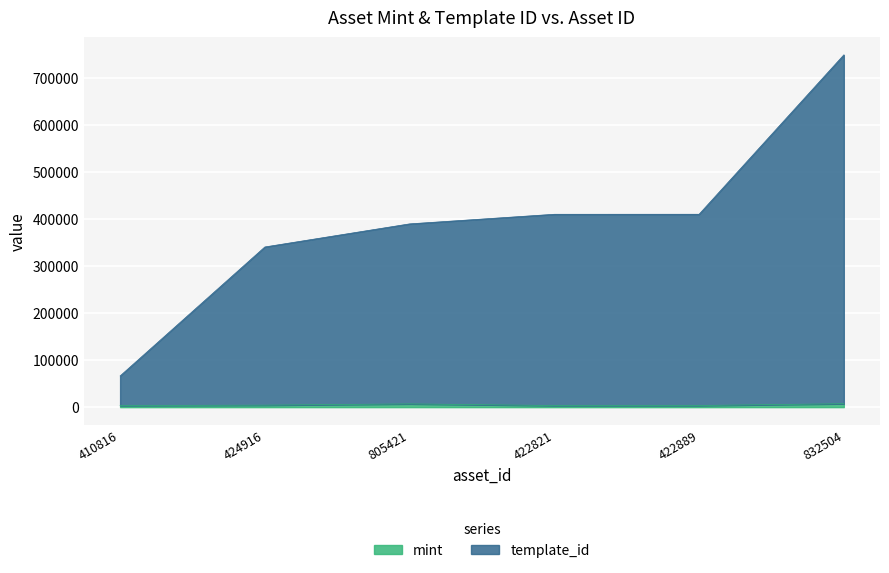

Does the chart display data point markers on the line(s)?

No